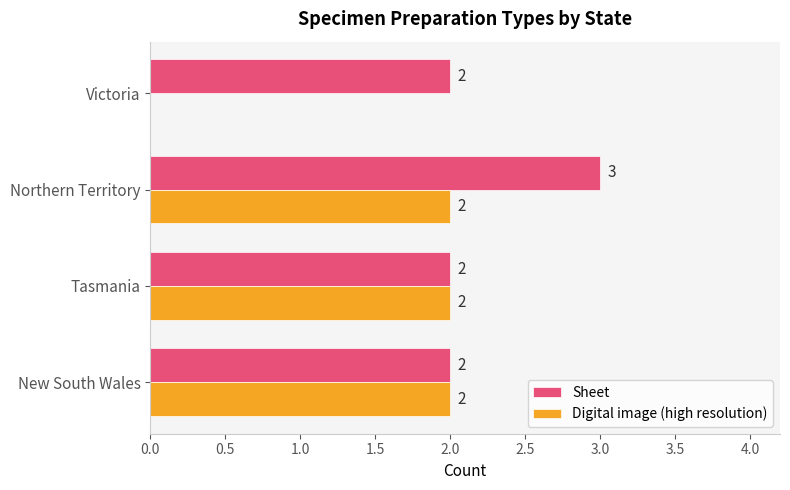

The Sheet series shows 3 at Victoria. True or false?

False